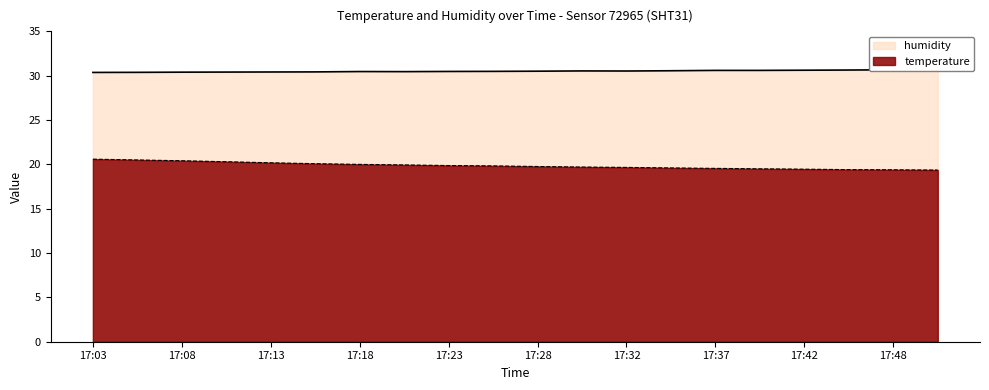

The temperature series shows 19.7 at 17:32. True or false?

True